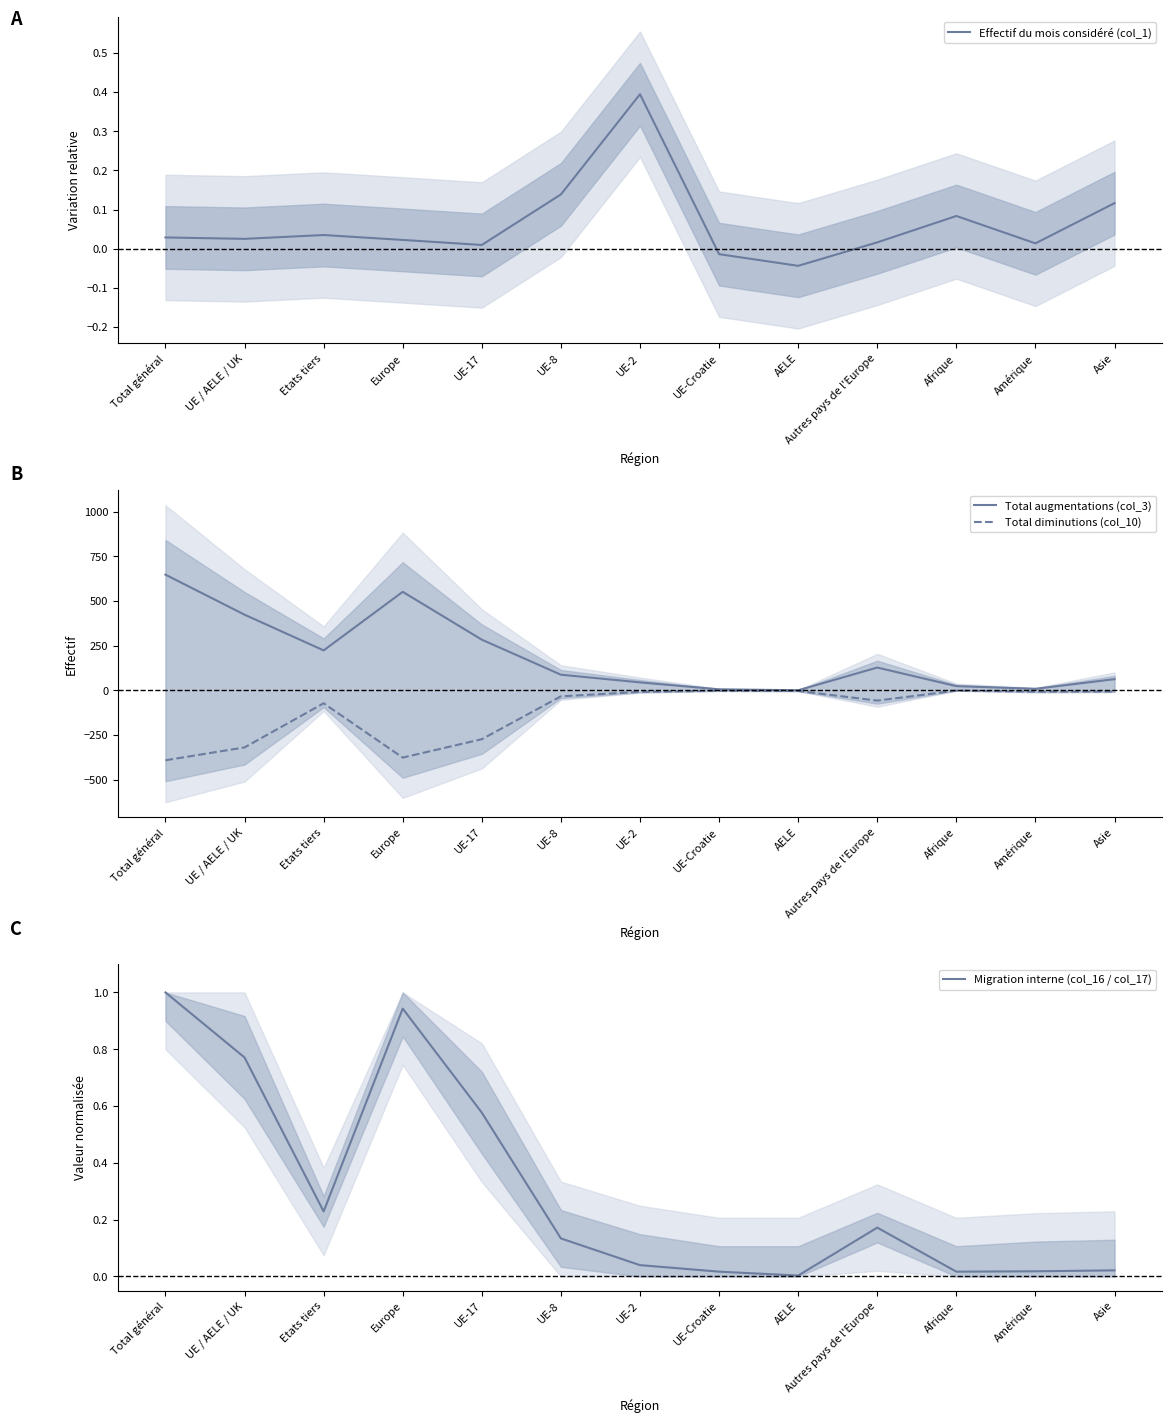

Reading left to right, list all the values displayed in this chart.

Effectif du mois considéré (col_1): 0.0	0.0	0.0	0.0	0.0	0.1	0.4	-0.0	-0.0	0.0	0.1	0.0	0.1
Total augmentations (col_3): 648.0	424.0	224.0	552.0	284.0	88.0	45.0	6.0	1.0	128.0	24.0	9.0	63.0
Total diminutions (col_10): -391.0	-319.0	-72.0	-376.0	-273.0	-33.0	-8.0	-2.0	-3.0	-57.0	-1.0	-7.0	-6.0
Migration interne (col_16 / col_17): 1.0	0.8	0.2	0.9	0.6	0.1	0.0	0.0	0.0	0.2	0.0	0.0	0.0